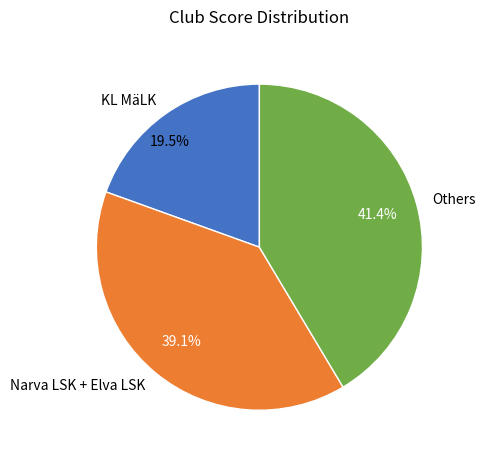

Rank the categories by value from highest to lowest.

Others, Narva LSK + Elva LSK, KL MäLK